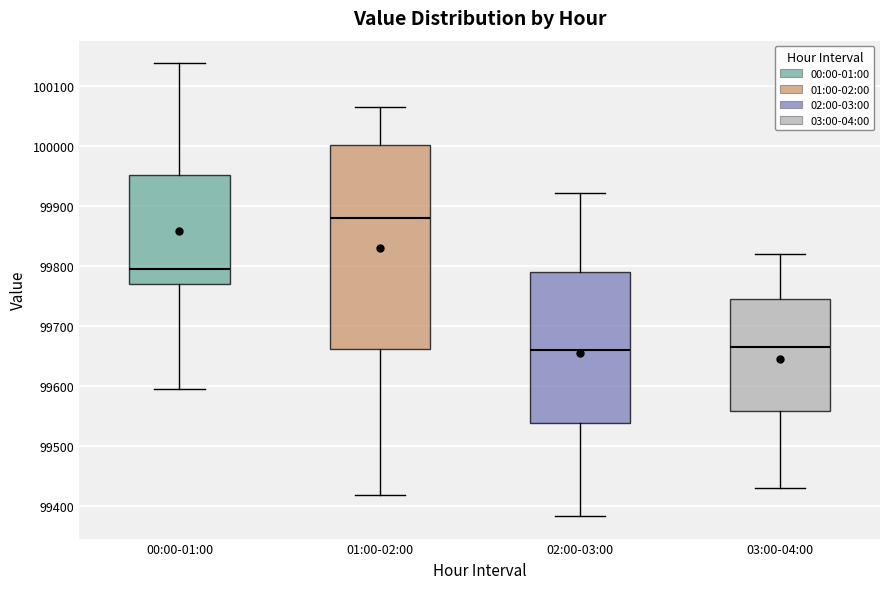

Where does the upper whisker of the box for 03:00-04:00 end on the y-axis? The values are not printed on the chart, so give them approximately, as read against the axis.

99820